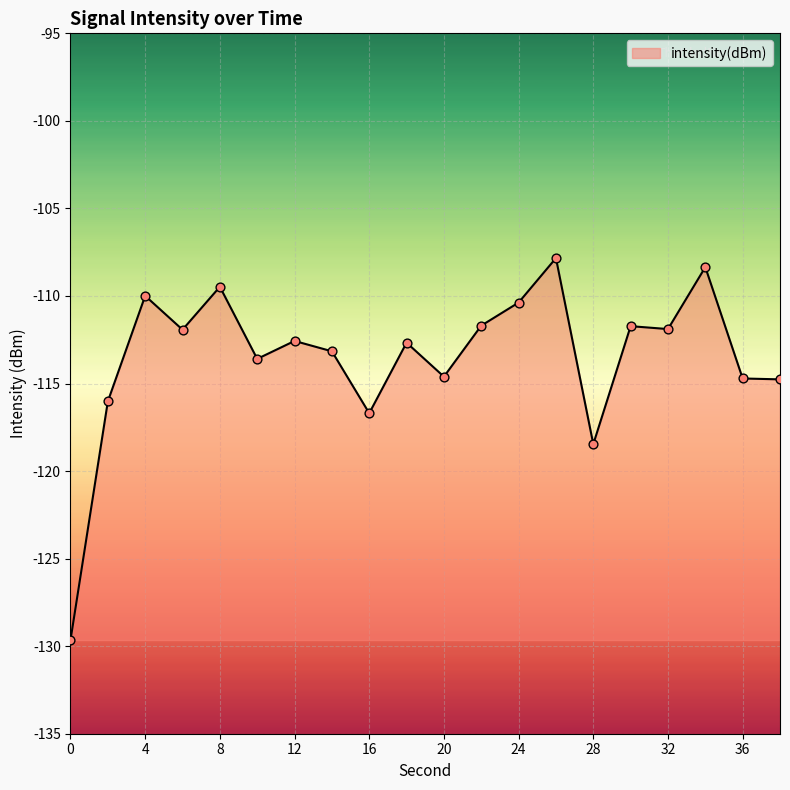

What is the difference between the maximum and minimum values?

21.8